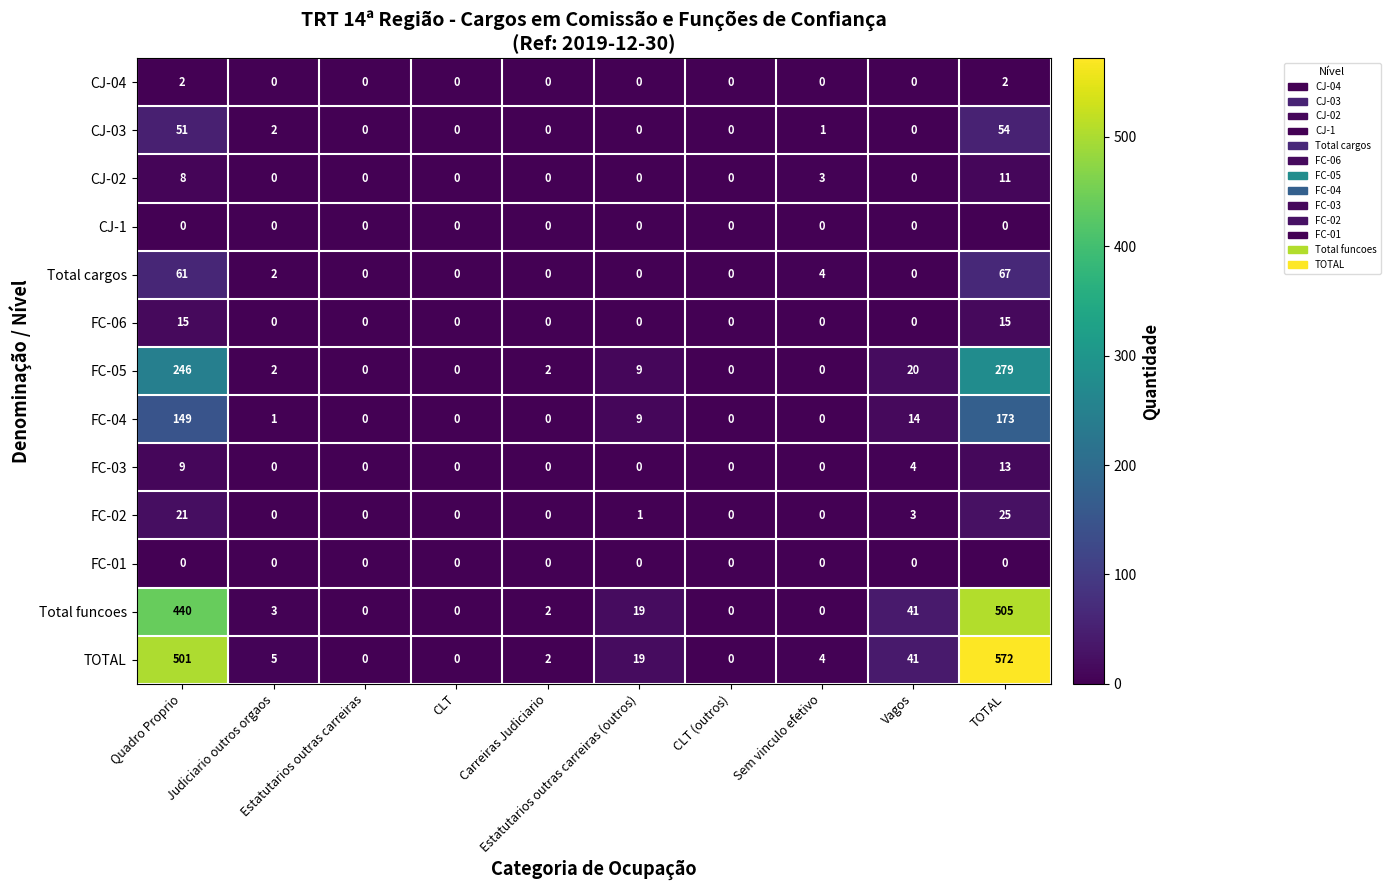

What is the difference between the second highest and minimum values in the Total cargos series?

61